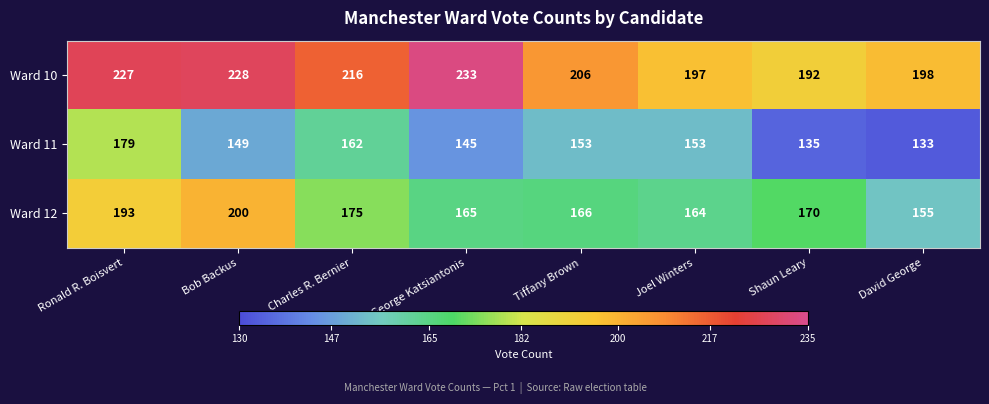

How many series are shown in this chart?

3